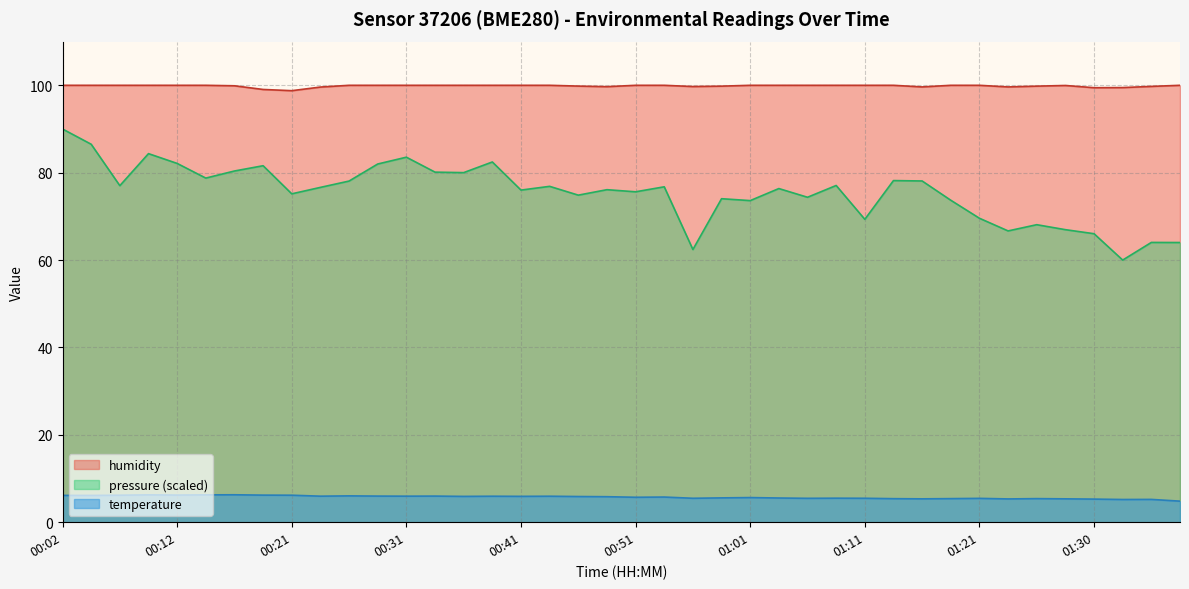

True or false: humidity and temperature cross at least once.

False